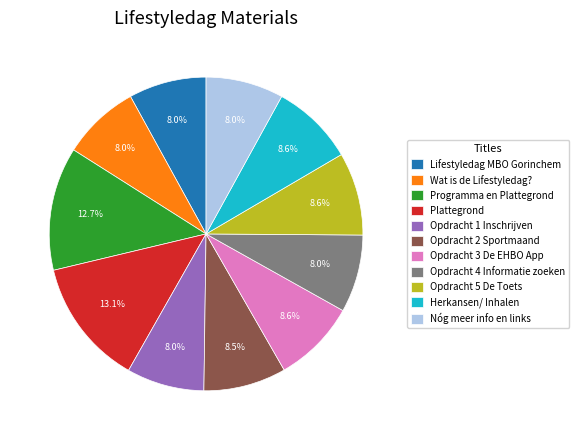

How many segments does this pie chart have?

11